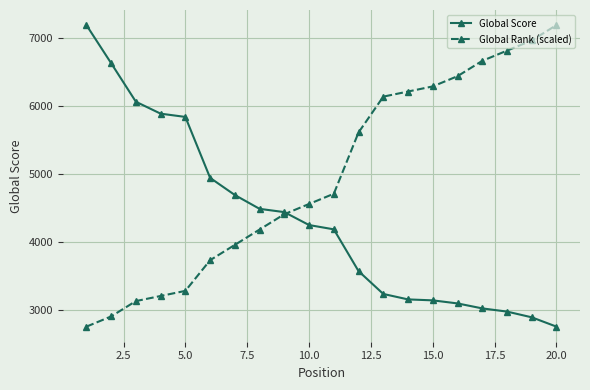

How many values in the Global Rank (scaled) series are below 4710?

10